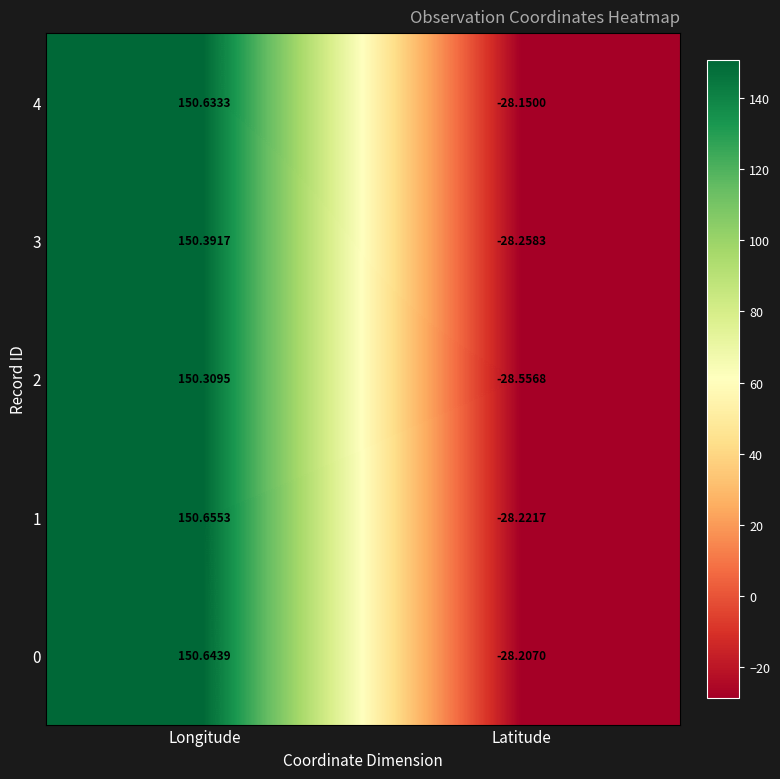

Rank the categories by 0 value from lowest to highest.

Latitude, Longitude